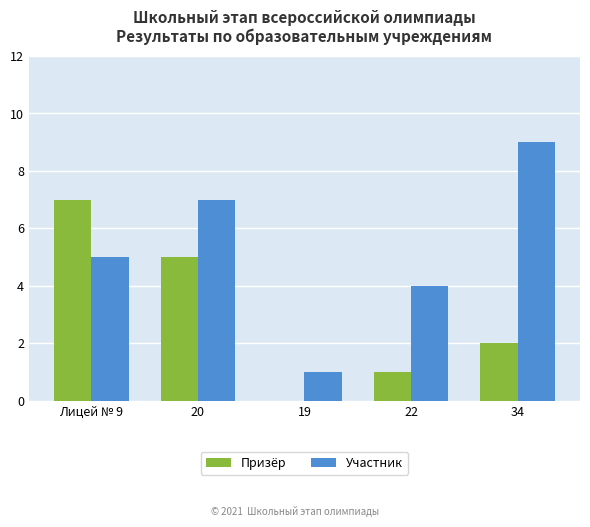

What is the sum of the Призёр values at 20 and 19?

5